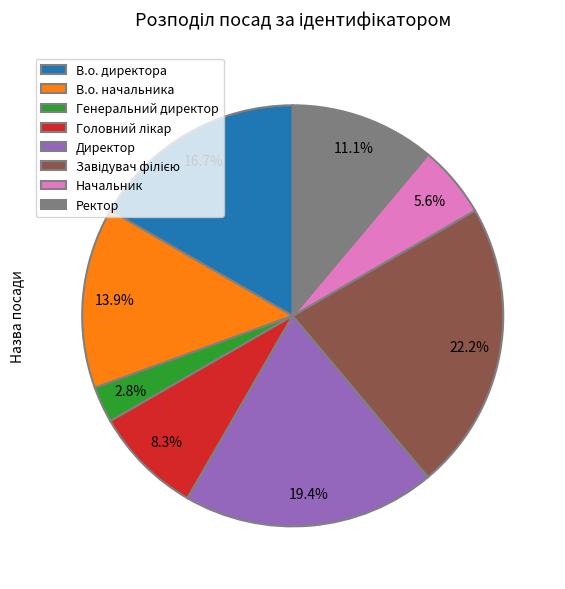

Does В.о. начальника represent more than half of the total?

No